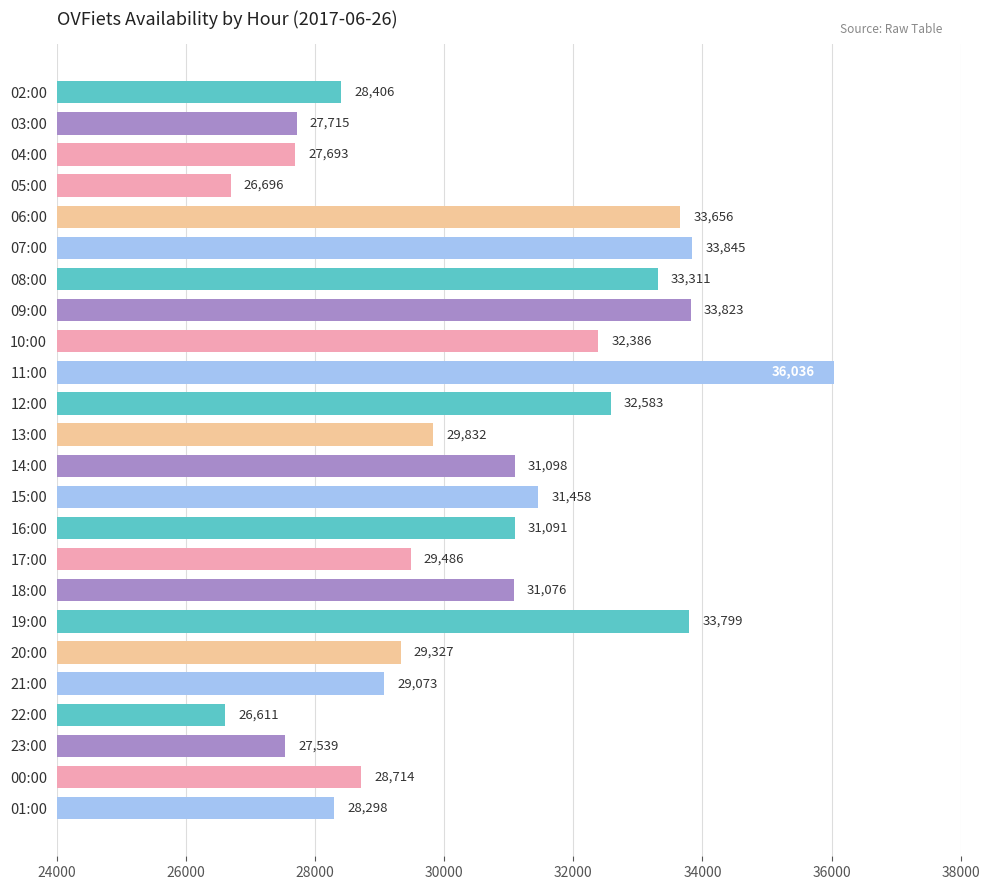

Where is the data nearest to the value 31323?

15:00